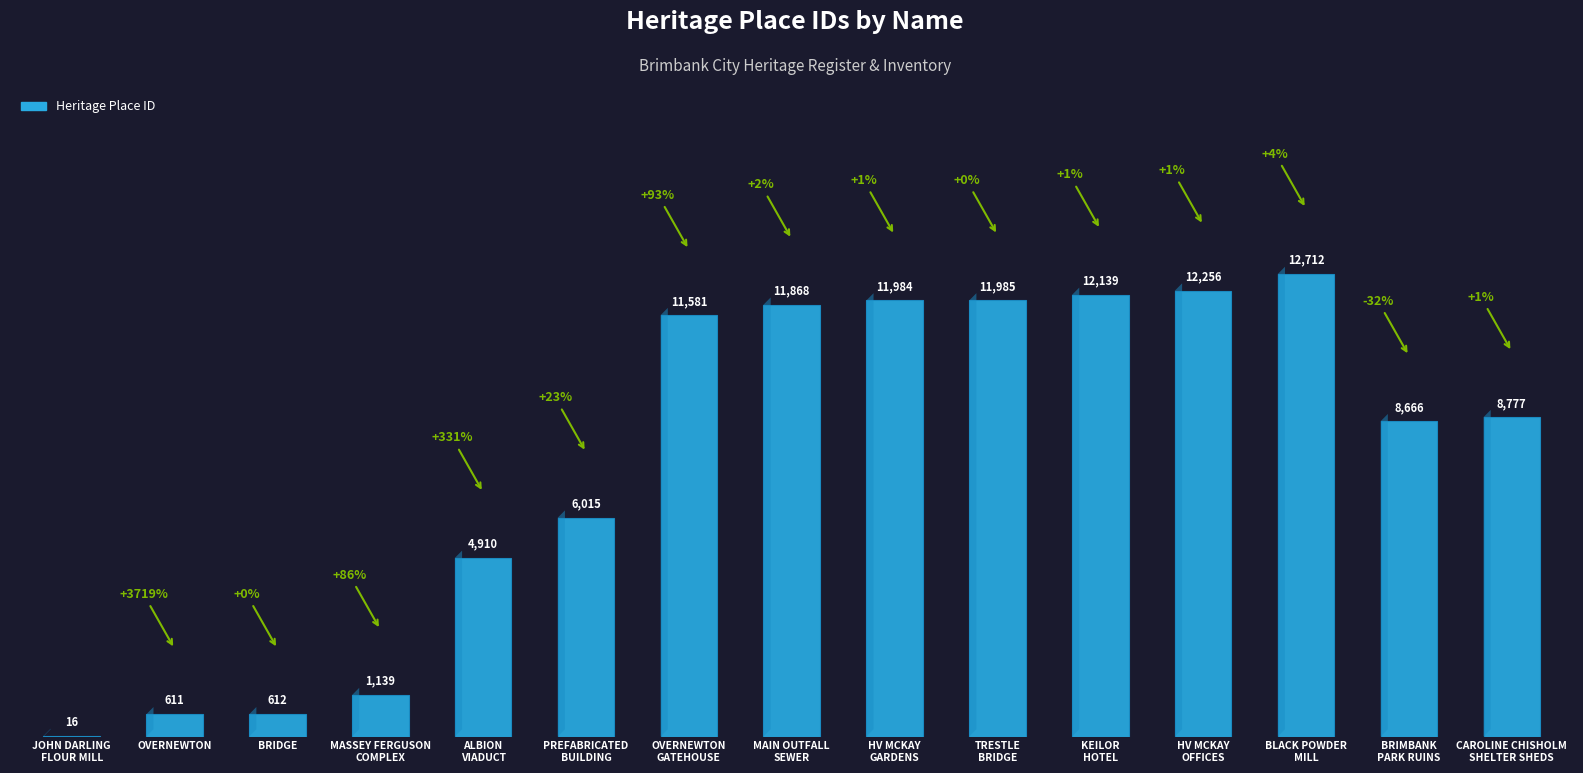

What is the maximum value shown in the chart?

12712